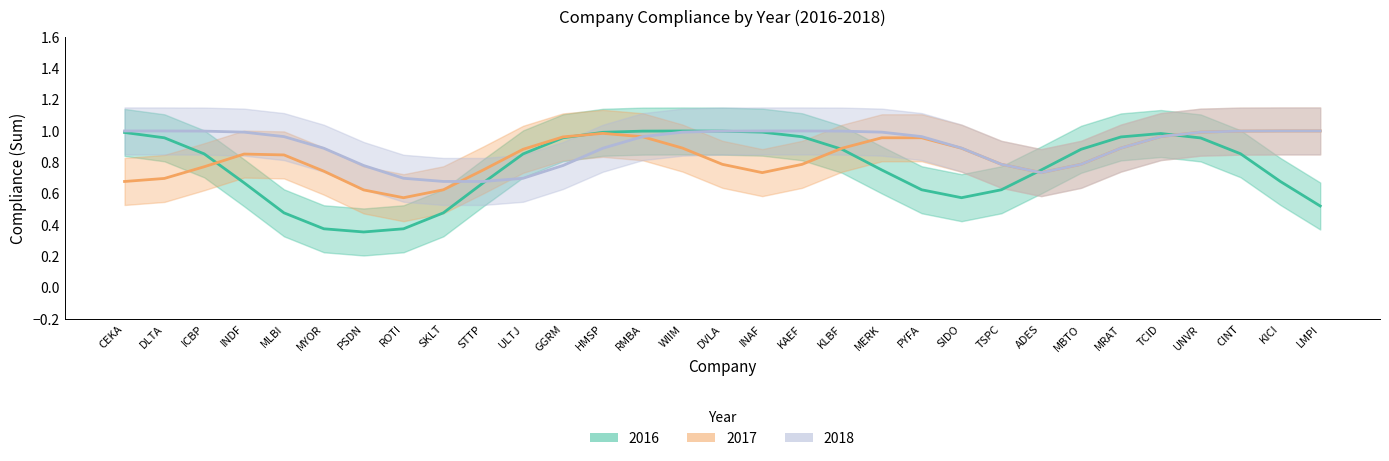

Is the value of 2016 at MYOR greater than the value of 2017 at MRAT?

No